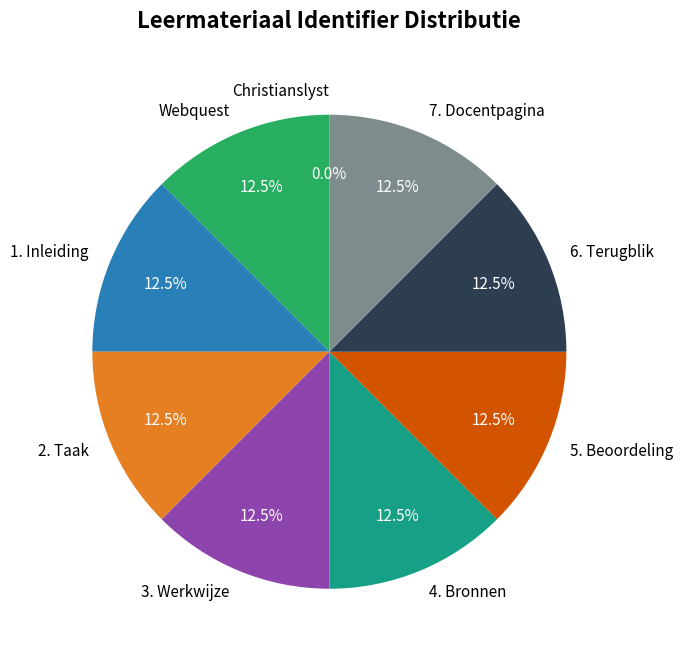

Does any single category account for the majority?

No